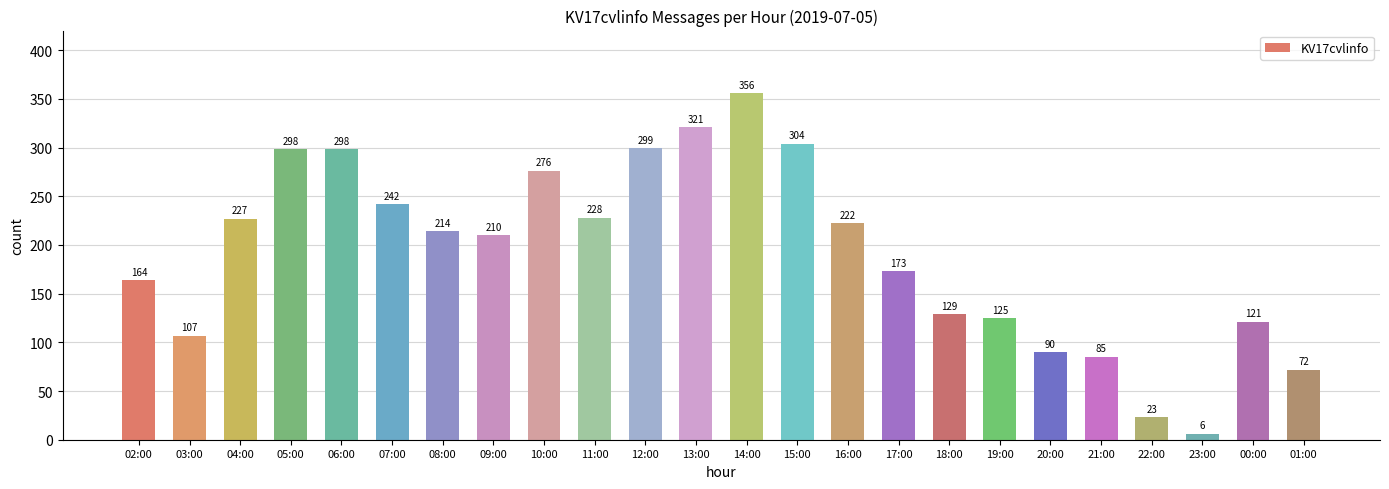

Reading left to right, transcribe all the data shown in this chart.

164	107	227	298	298	242	214	210	276	228	299	321	356	304	222	173	129	125	90	85	23	6	121	72